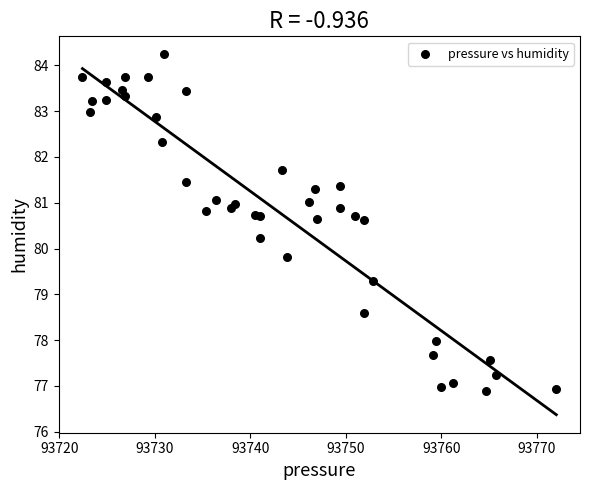

What is the range of X values (max minus min)?

49.6